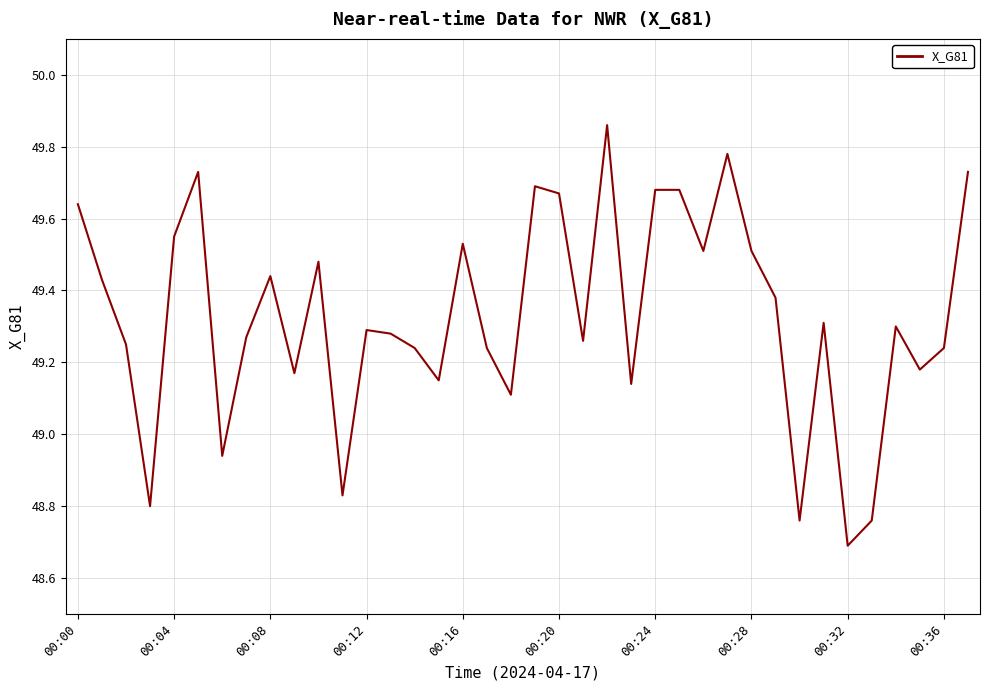

Which category has the lowest value across all series?

00:32